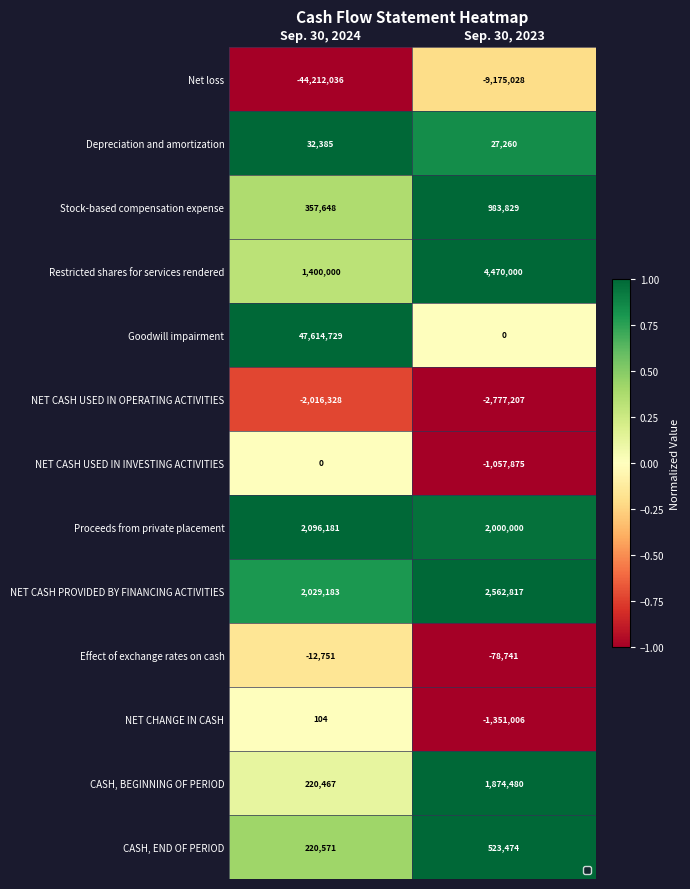

What is the greatest value displayed?

47614729